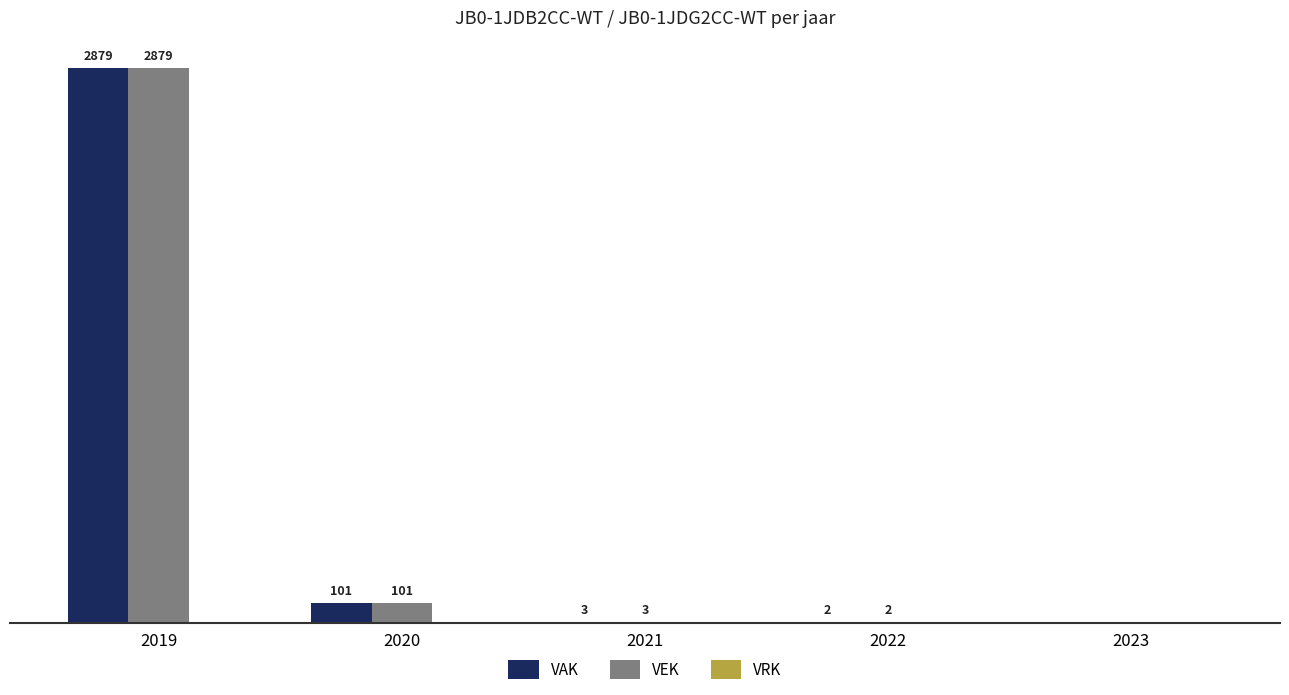

Is the value of VAK at 2022 greater than the value of VEK at 2019?

No